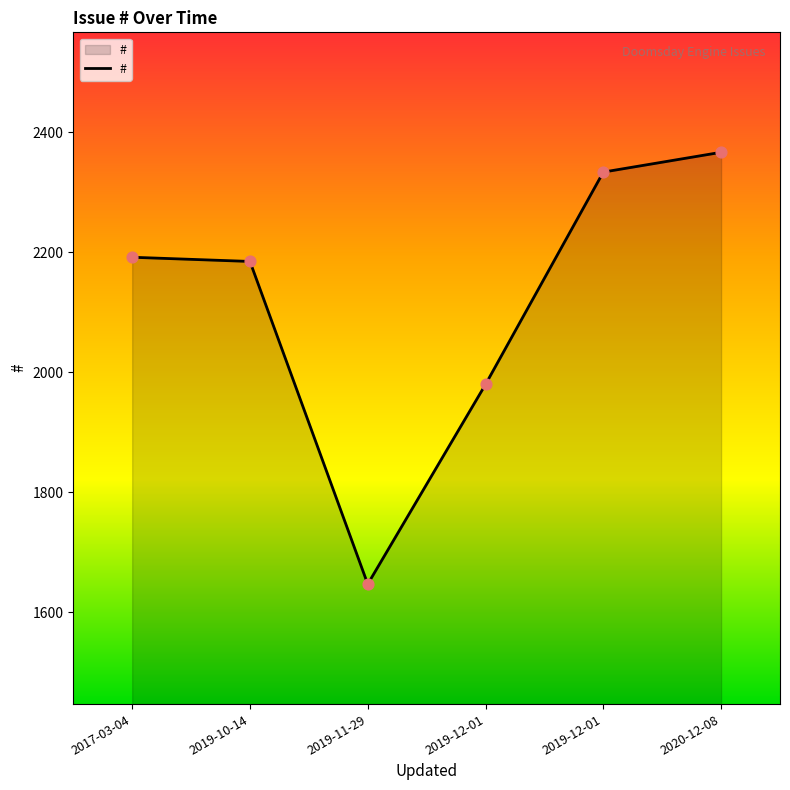

How many values are below 2192?

3